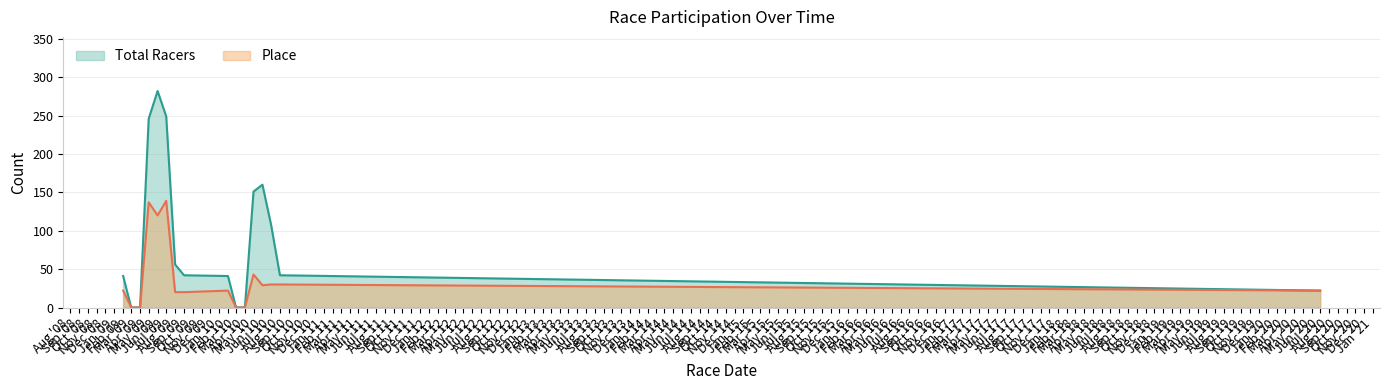

Count the number of data series in this chart.

2